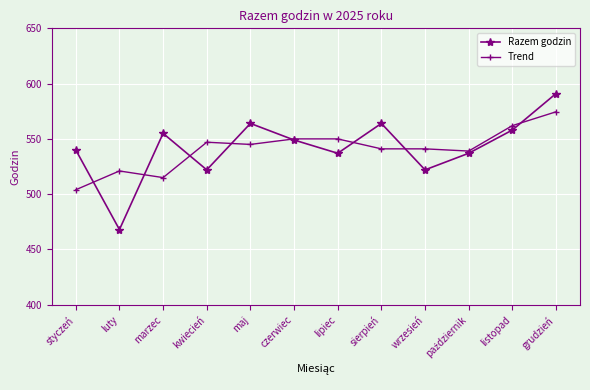

How many lines are shown in the chart?

2